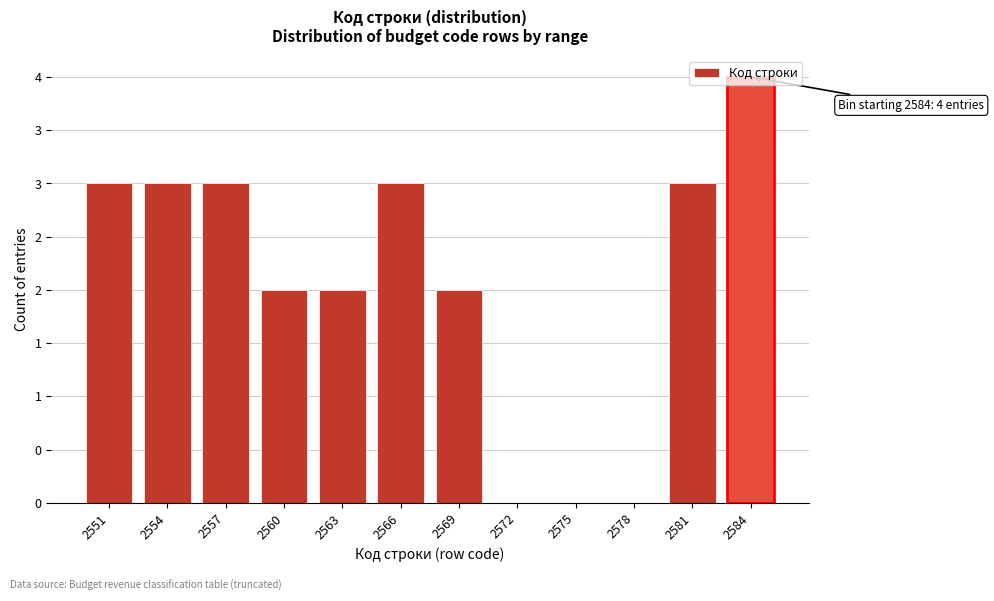

Are the bars horizontal?

No